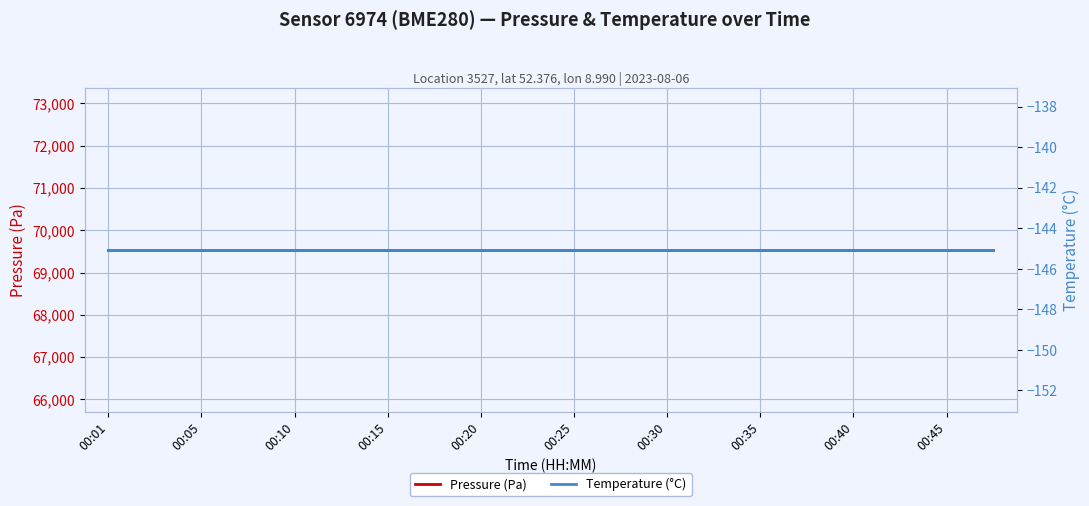

How many distinct data groups are displayed?

2